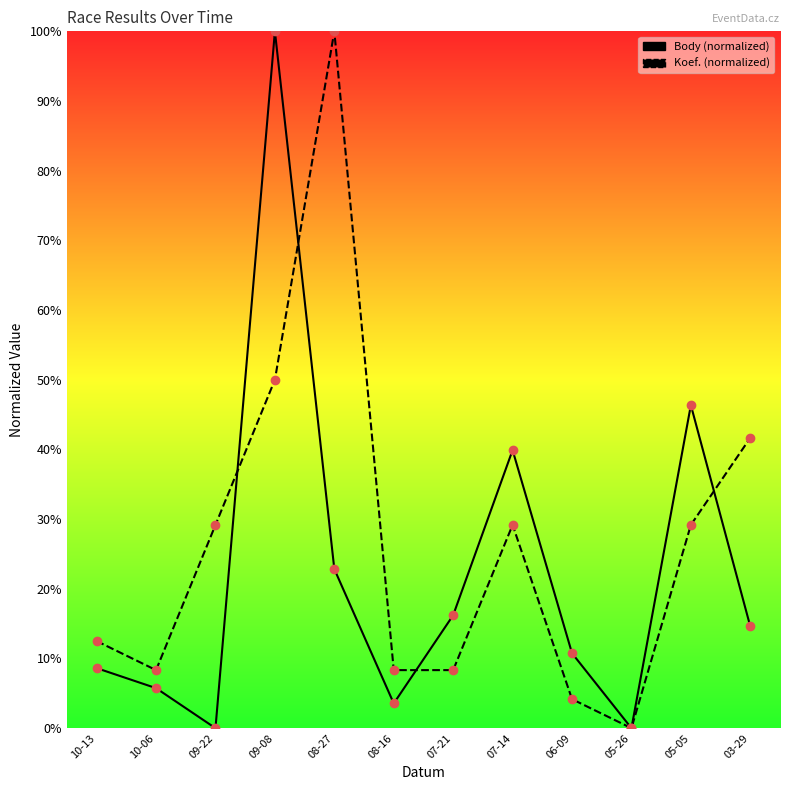

What is the difference between the maximum and second lowest values in the Koef. series?

95.8